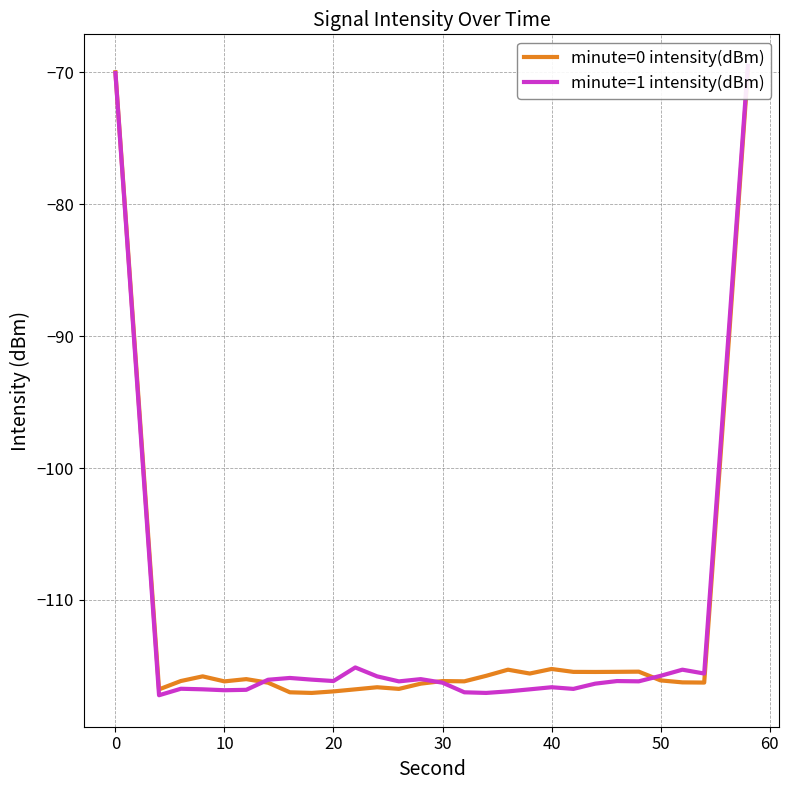

The minute=0 intensity(dBm) series shows -119.2 at 29. True or false?

False